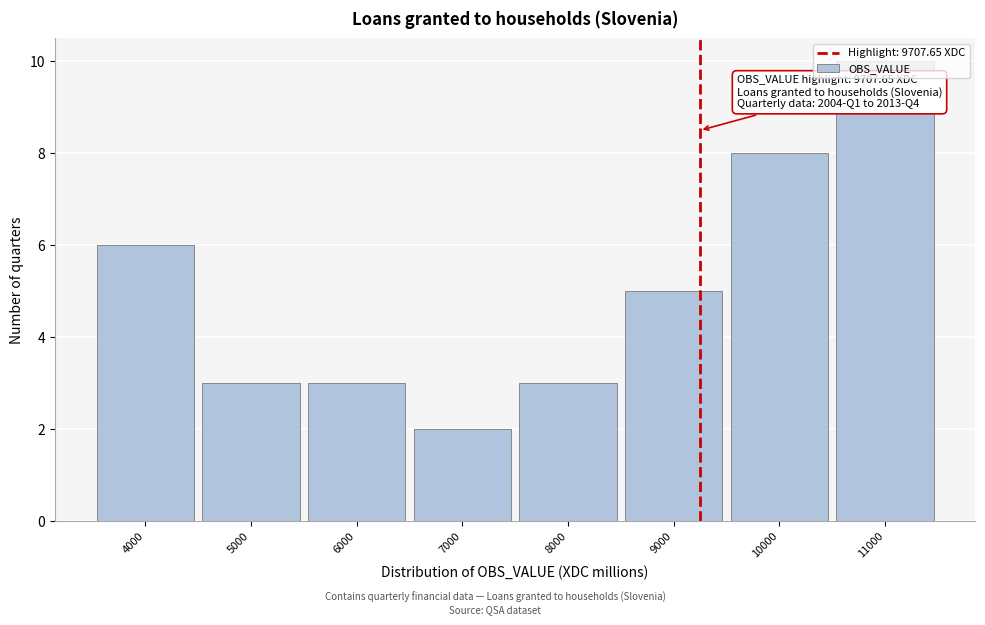

Approximately how many times larger is the value at 6000 compared to 8000?

1.0